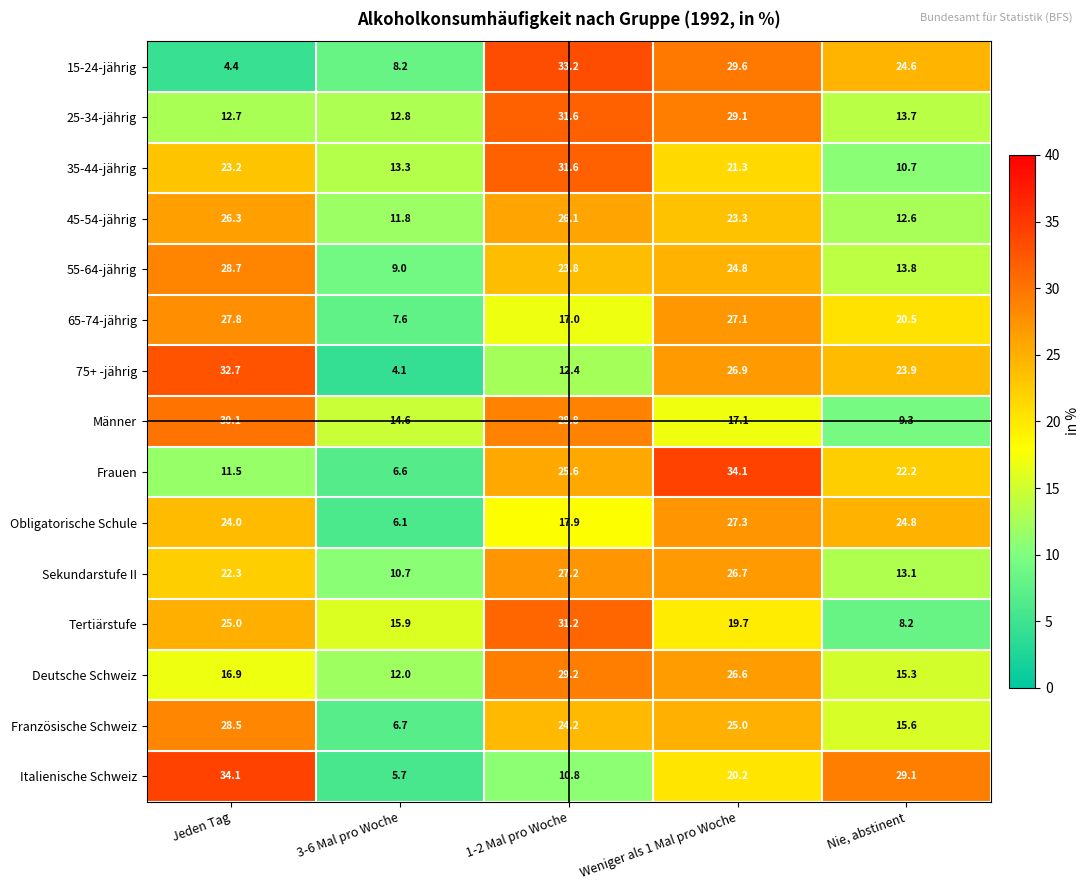

Which series has the widest spread of values?

15-24-jährig